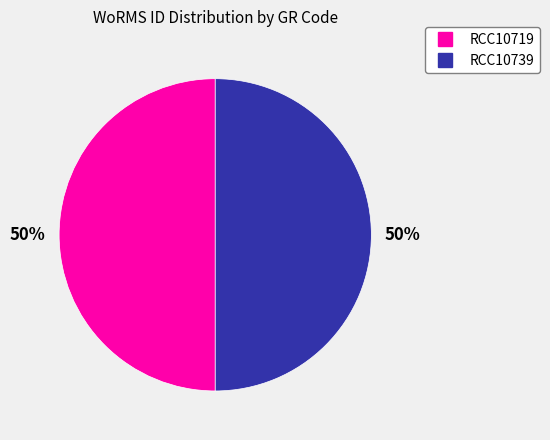

What percentage is the RCC10719 slice, to the nearest percent?

50%